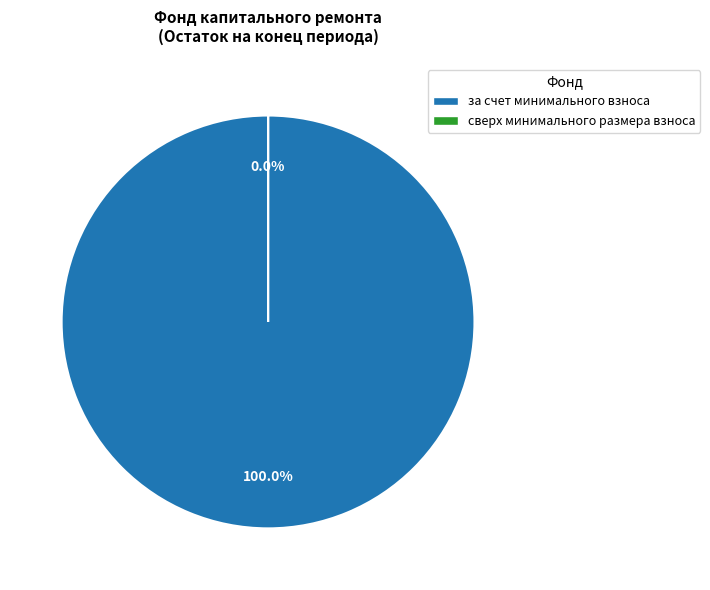

Combined, what portion of the pie is за счет минимального взноса and сверх минимального размера взноса?

100.0%